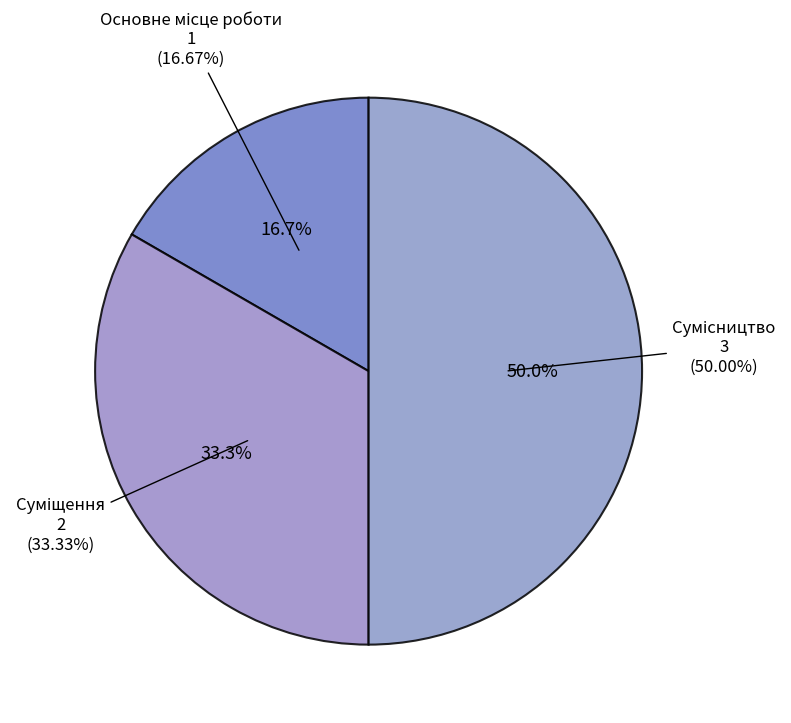

To the nearest percent, what is the average slice percentage?

33%